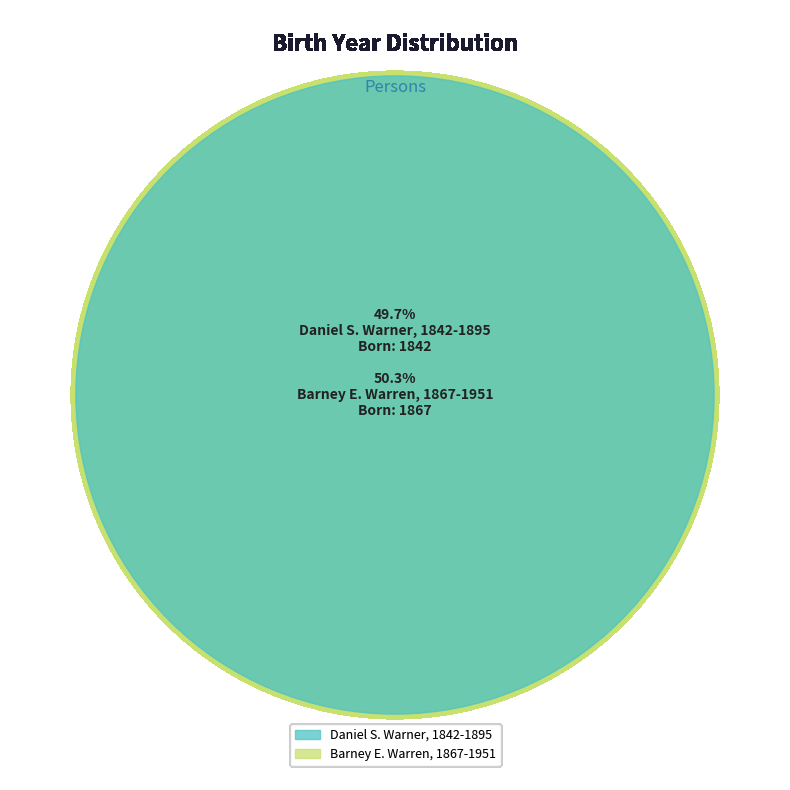

The Daniel S. Warner, 1842-1895 slice represents 63% of the pie. True or false?

False